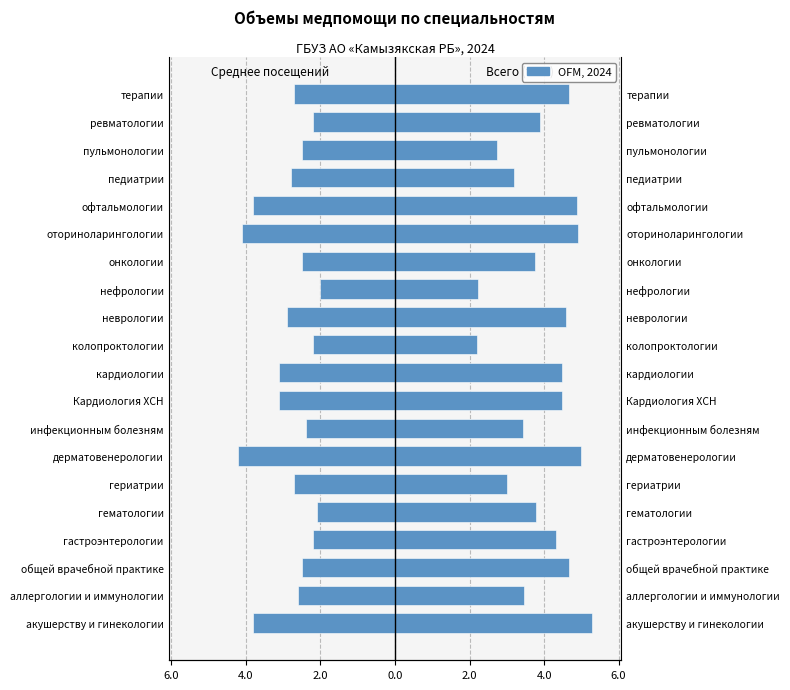

Which series has the largest total across all categories?

Всего посещений (тыс.)